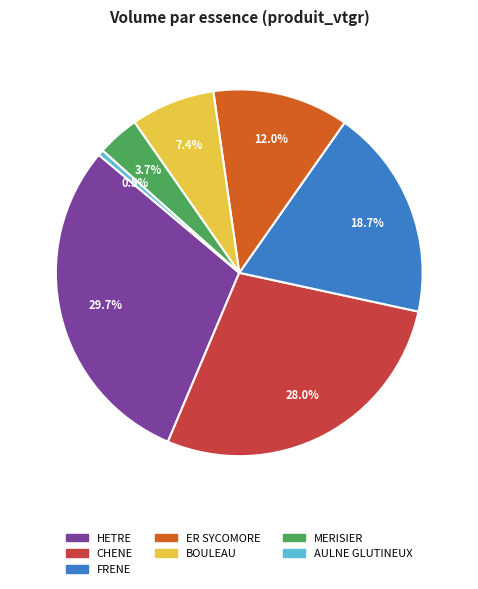

To the nearest percent, what is the difference between the largest and smallest slice percentages?

29%